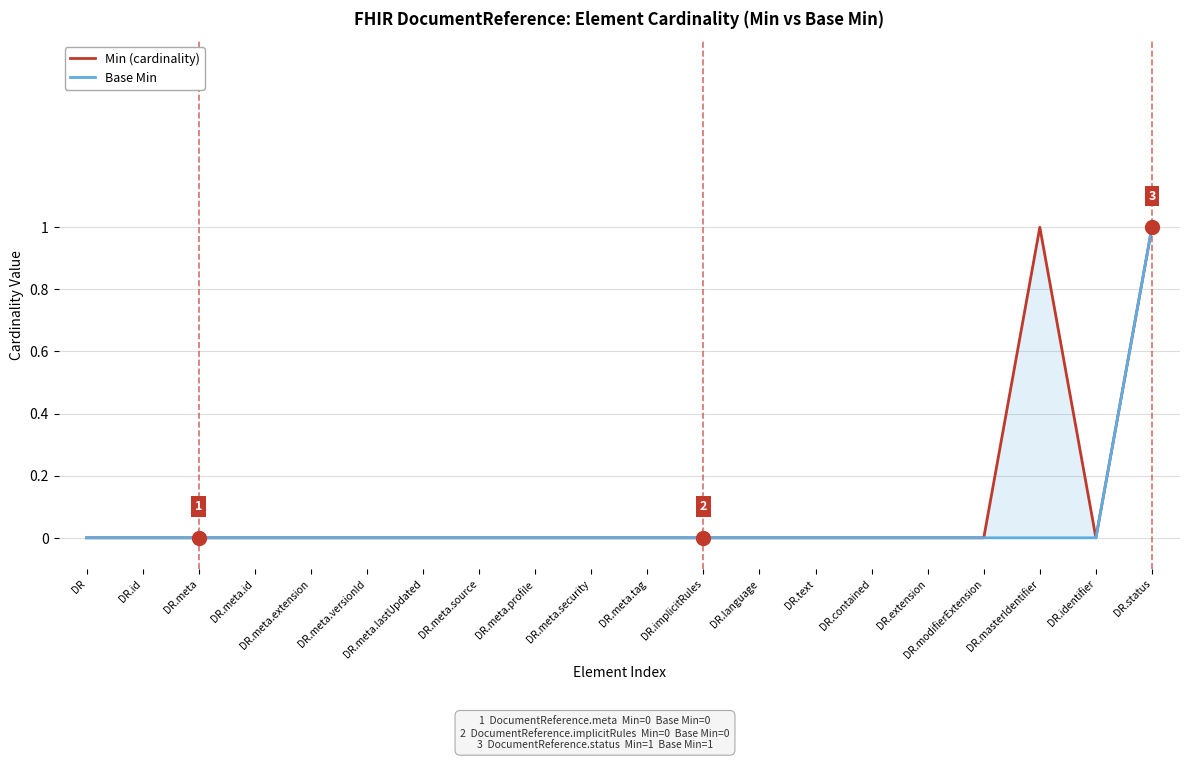

True or false: Base Min and Min (cardinality) intersect in this chart.

False